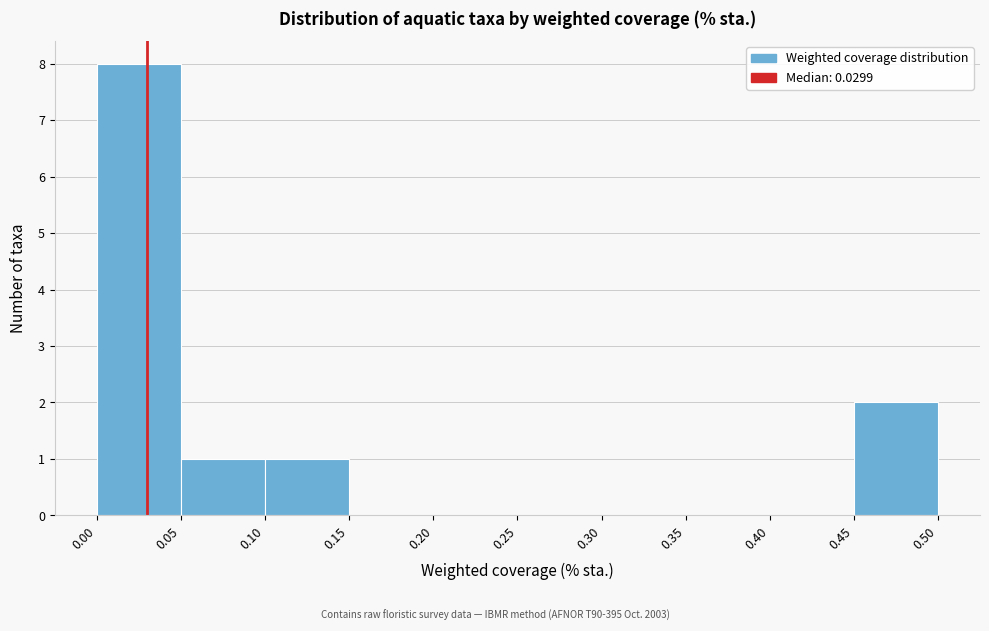

How tall is the bar that spans 0.00 to 0.05 on the x-axis? The values are not printed on the chart, so give them approximately, as read against the axis.

8